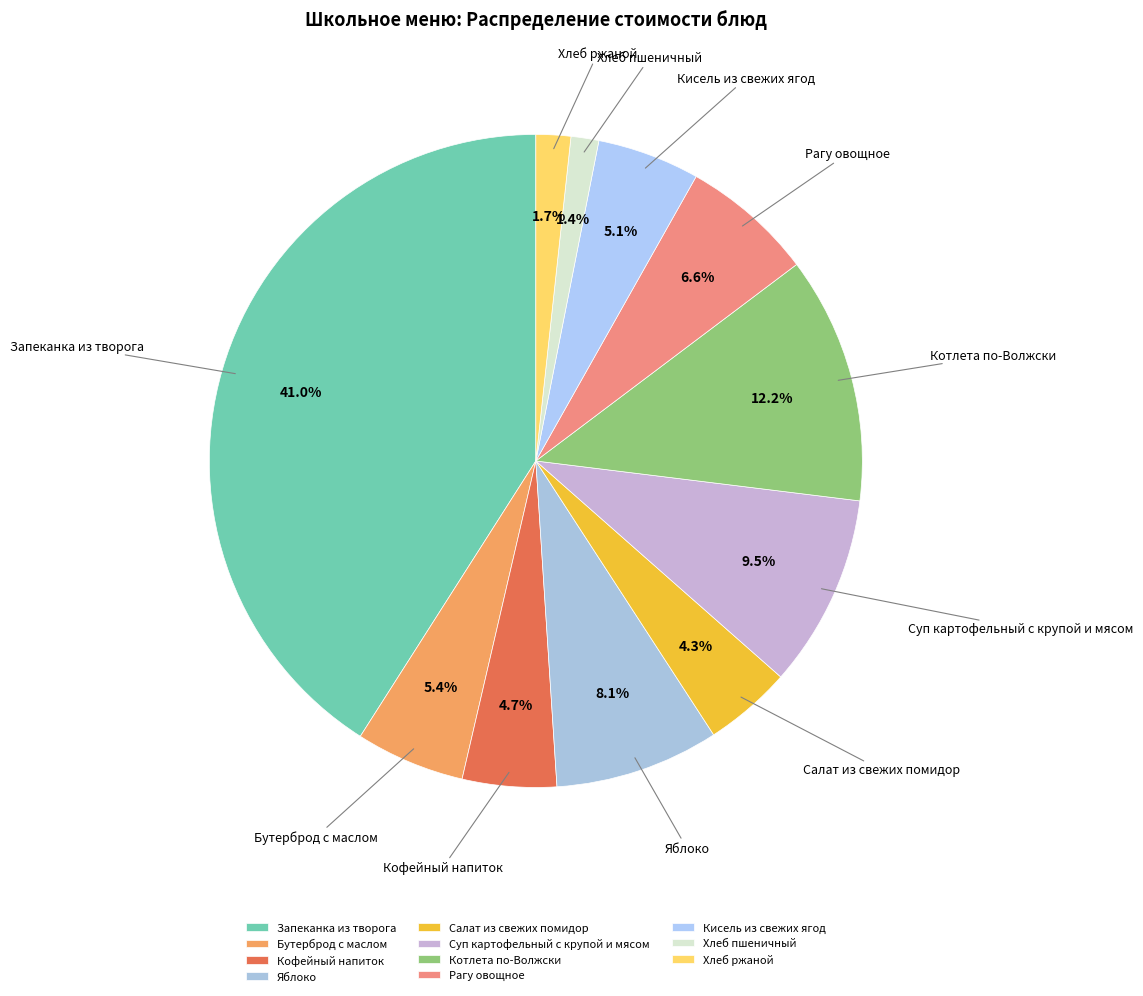

Count the number of slices in the pie.

11